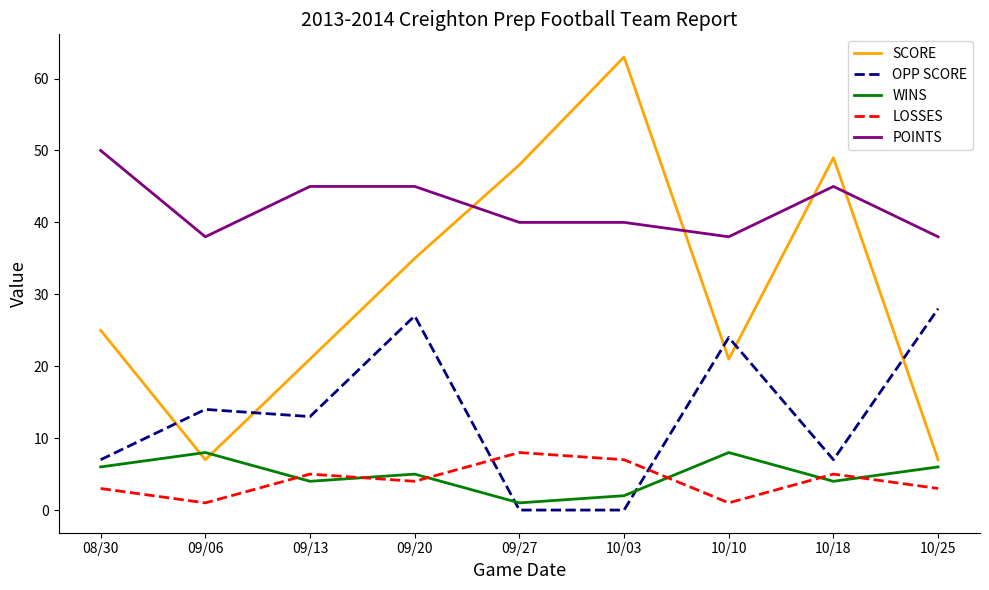

What position from the left is 08/30?

1